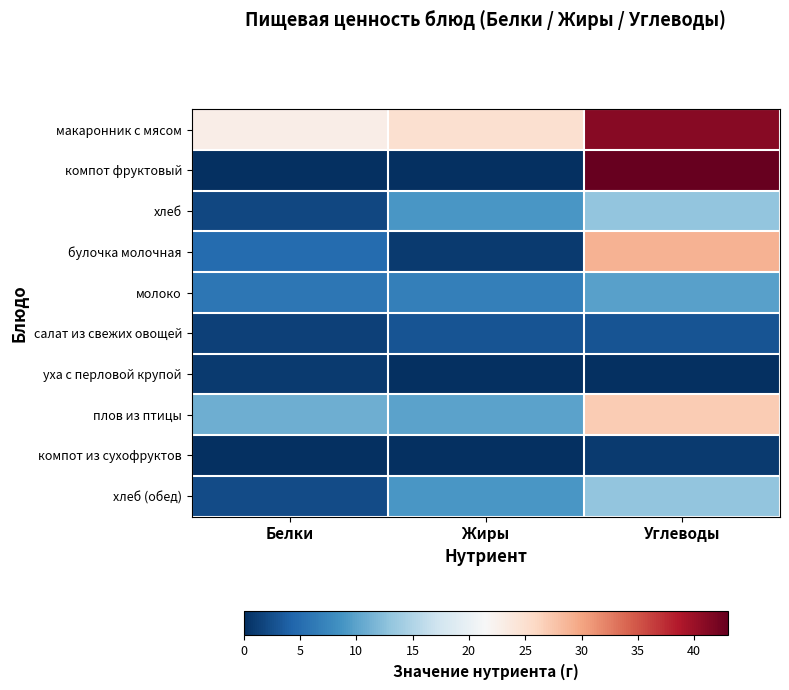

Reading left to right, list all the values displayed in this chart.

макаронник с мясом: Белки=23.0	Жиры=25.0	Углеводы=41.0
компот фруктовый: Белки=0.0	Жиры=0.0	Углеводы=43.0
хлеб: Белки=2.0	Жиры=9.0	Углеводы=13.0
булочка молочная: Белки=5.0	Жиры=1.0	Углеводы=29.0
молоко: Белки=5.9	Жиры=6.8	Углеводы=9.9
салат из свежих овощей: Белки=1.4	Жиры=3.0	Углеводы=3.0
уха с перловой крупой: Белки=1.0	Жиры=0.0	Углеводы=0.0
плов из птицы: Белки=11.0	Жиры=10.0	Углеводы=27.0
компот из сухофруктов: Белки=0.0	Жиры=0.0	Углеводы=1.0
хлеб (обед): Белки=2.2	Жиры=9.0	Углеводы=13.0